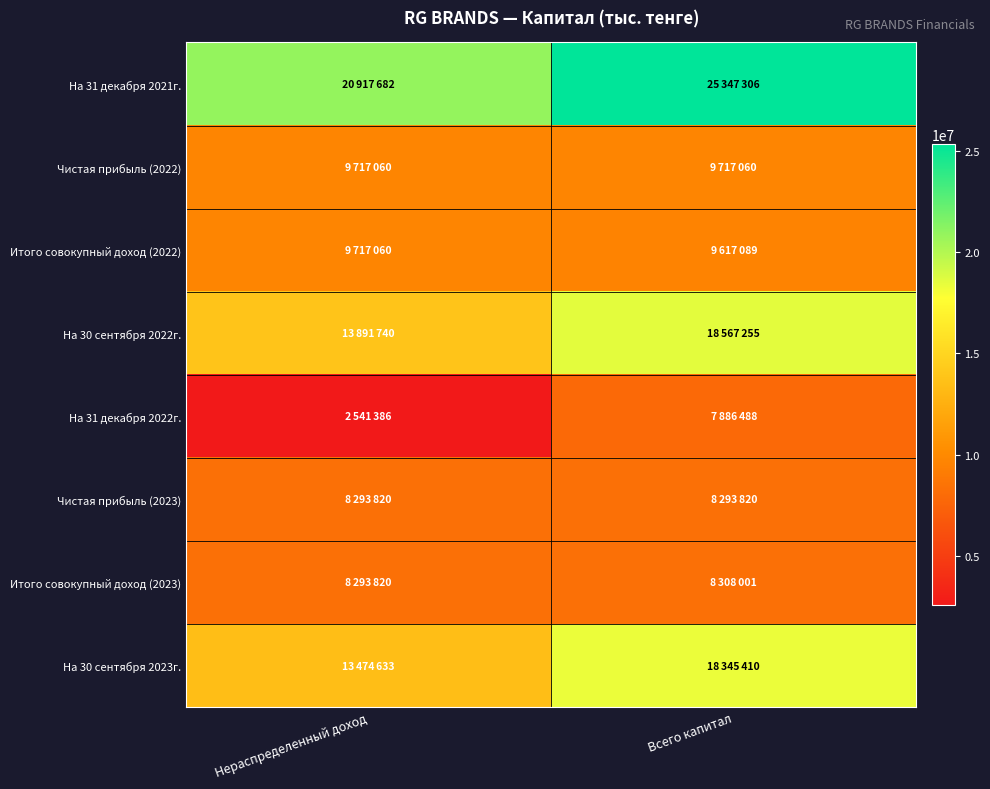

At which category is the sum across all series the highest?

Всего капитал